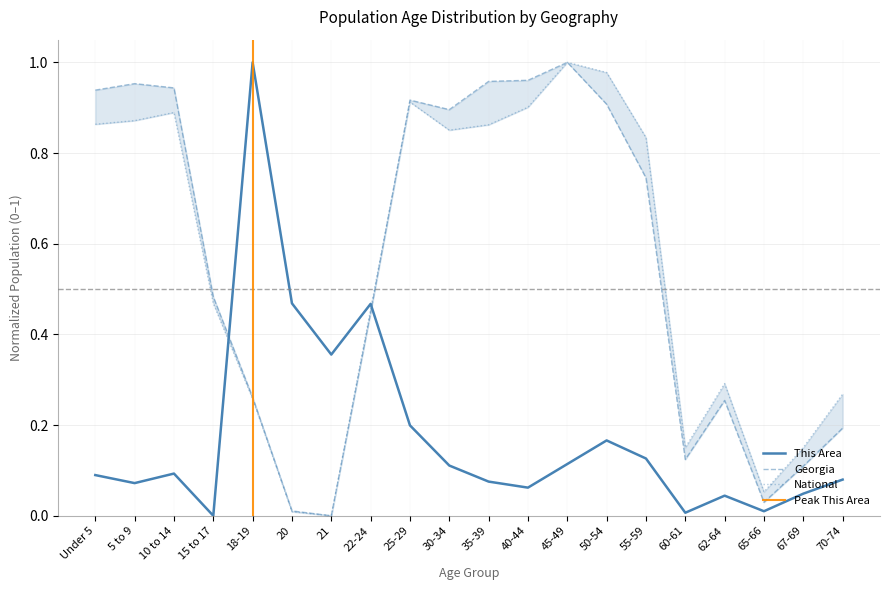

What position from the right is 21?

14